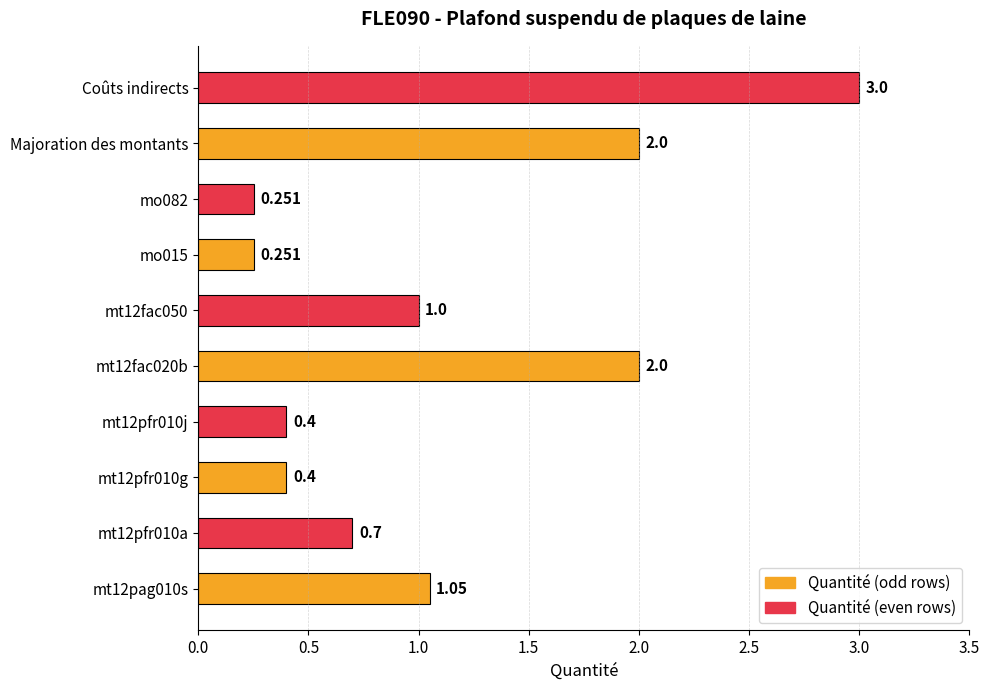

What is the maximum value shown in the chart?

3.0